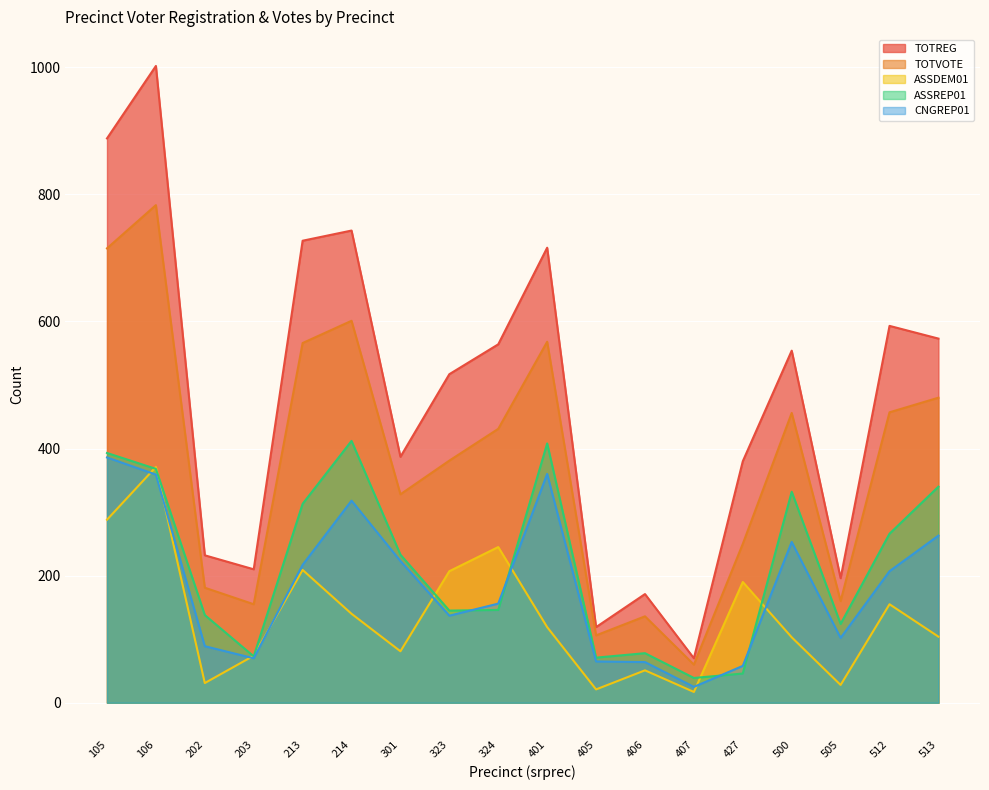

Where is TOTREG nearest to the value 536?

500